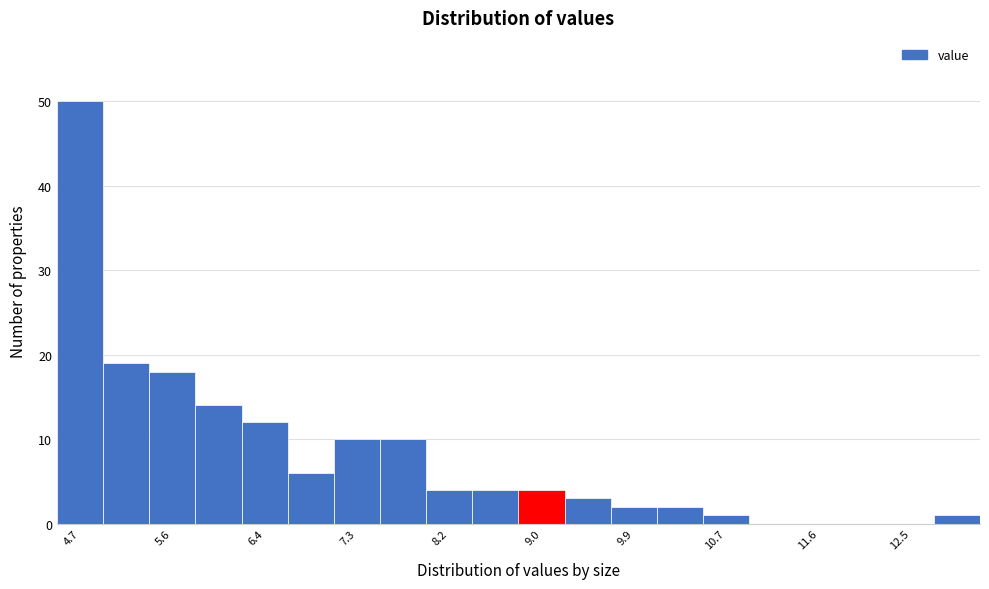

Which range on the x-axis has the tallest bar?

4.50 to 4.93